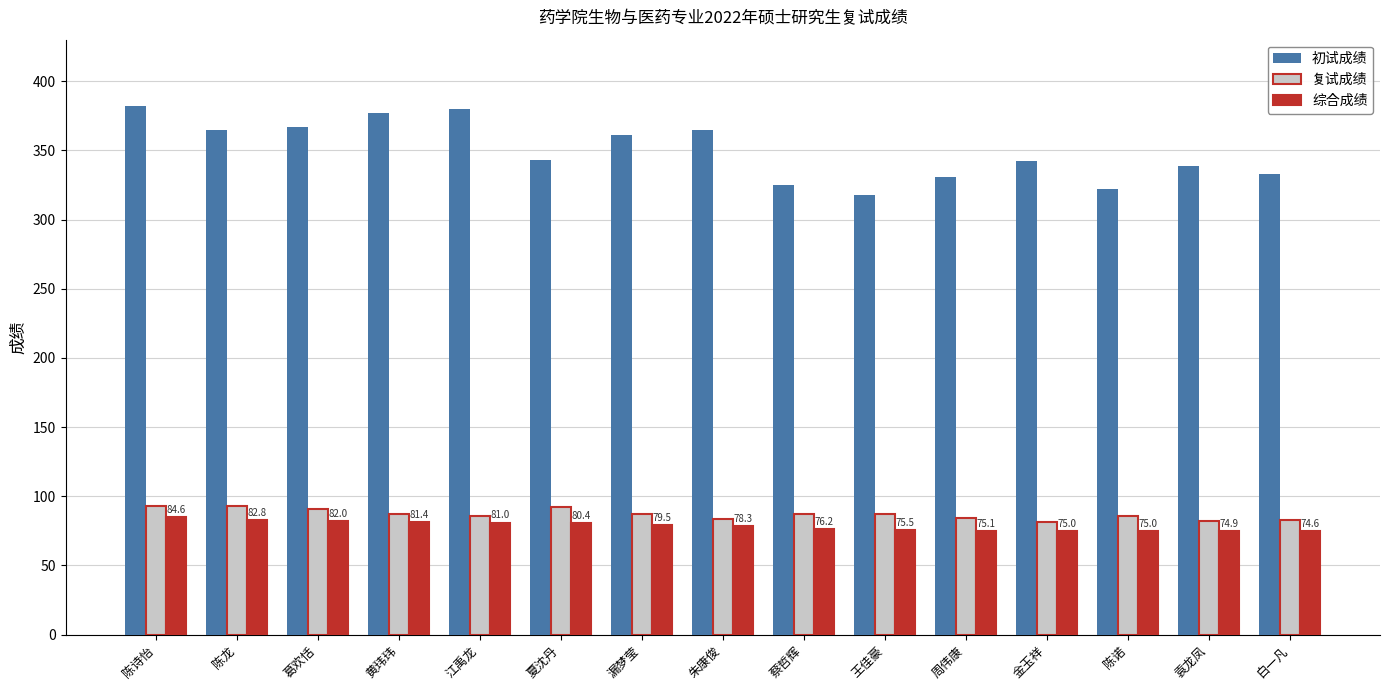

Which series has the largest total across all categories?

初试成绩